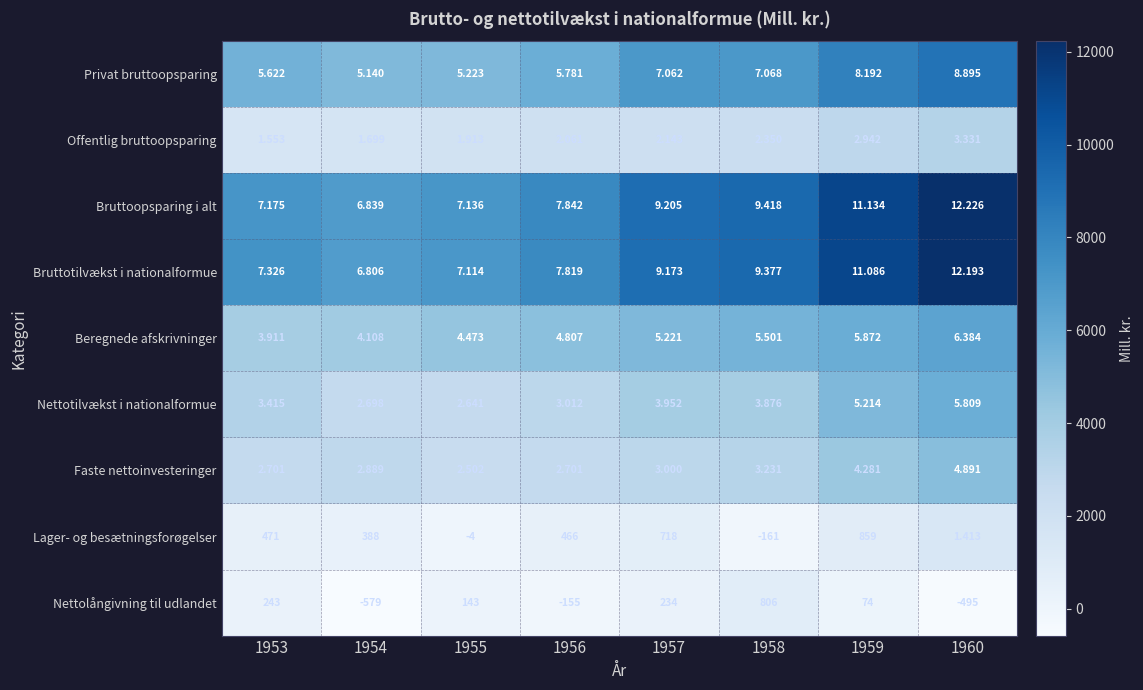

What is the total value across all series at 1955?

31141